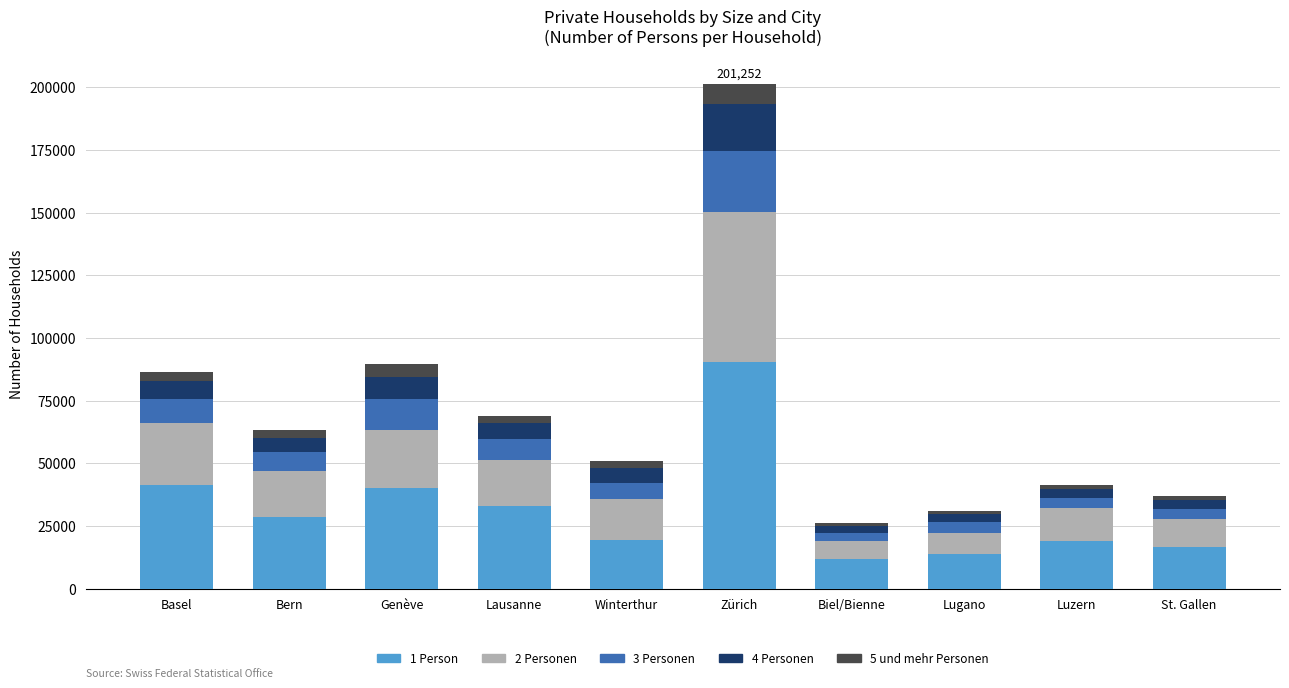

At which category is the sum across all series the highest?

Zürich